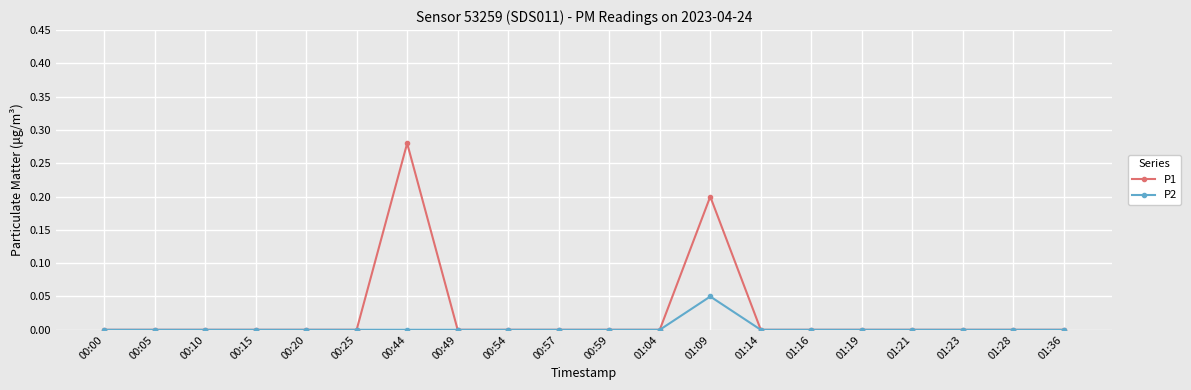

How many lines are shown in the chart?

2